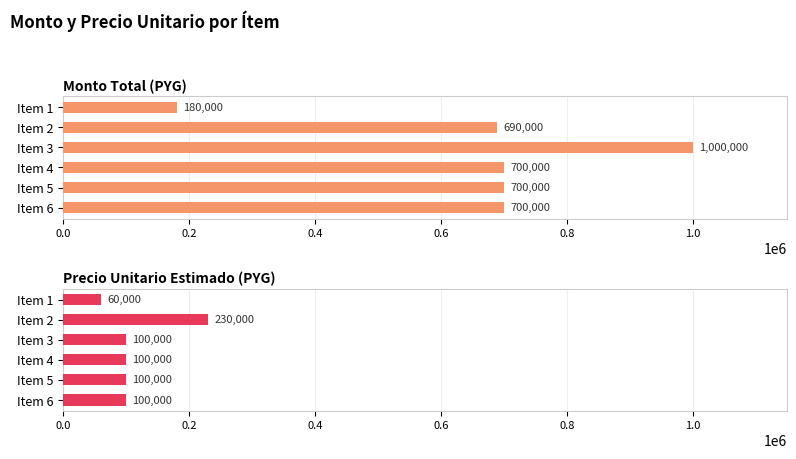

What is the spread (max minus min) of values at Item 2?

460000